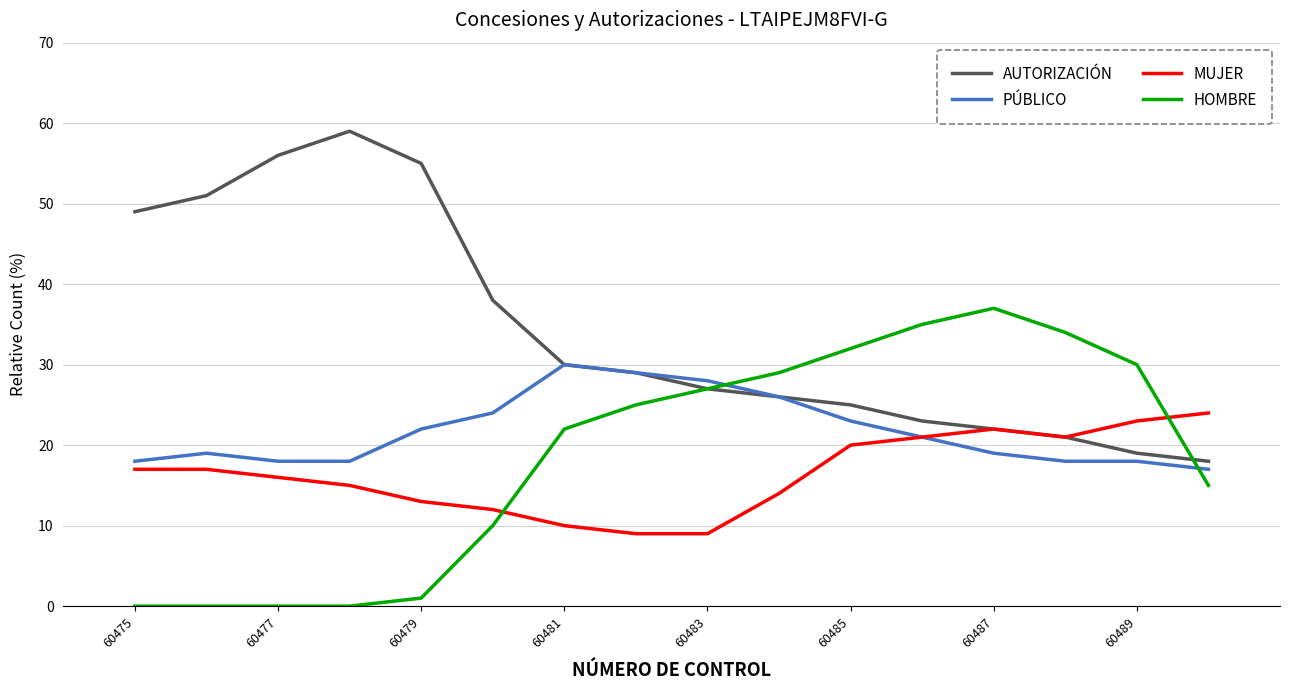

List the series in order of their peak value, lowest first.

MUJER, PÚBLICO, HOMBRE, AUTORIZACIÓN